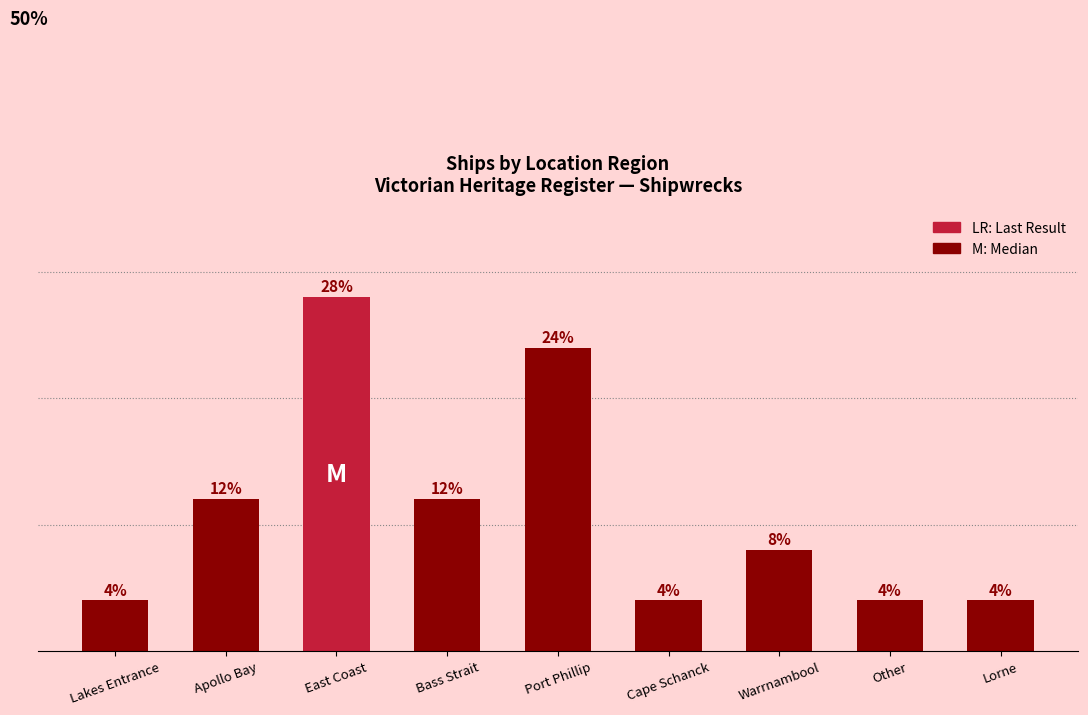

What is the value of the 6th bar from the left?

1